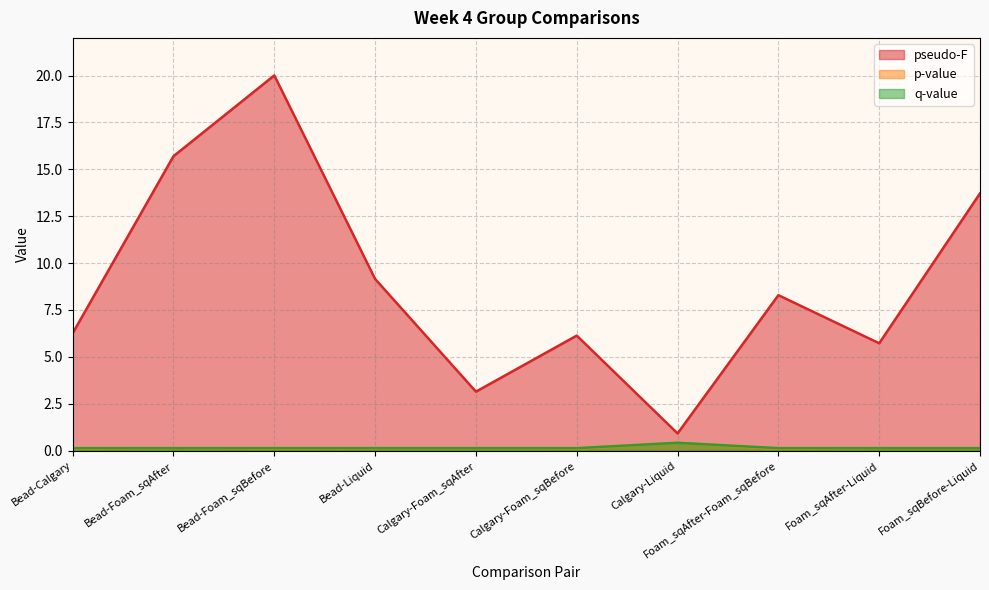

What is the sum of all pseudo-F values?

89.0